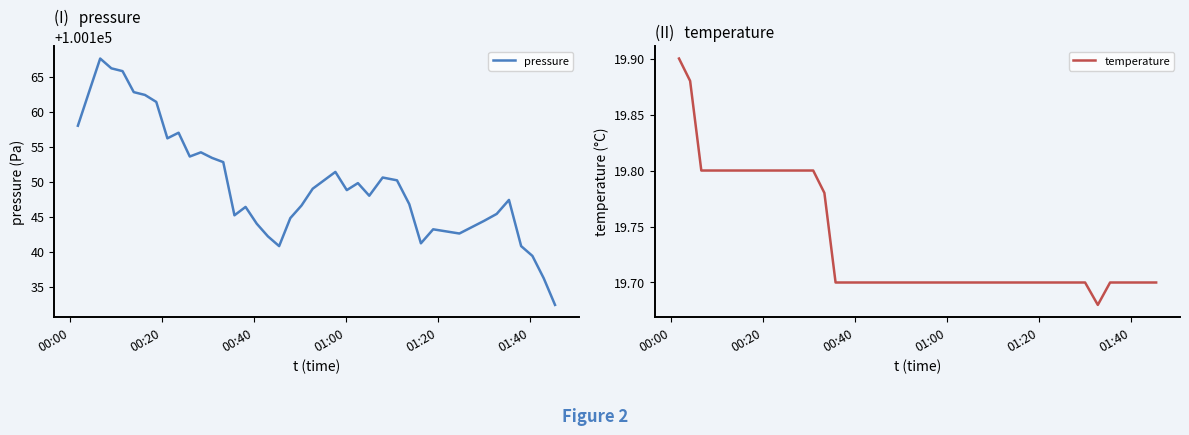

What is the minimum value for pressure?

100132.4